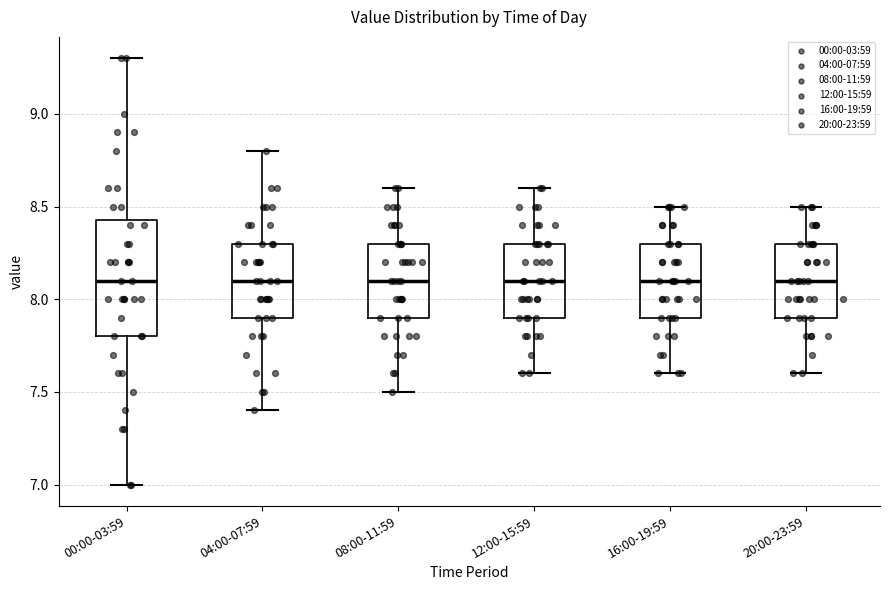

Reading left to right, read every box against the y-axis: the position of its median line, the range the box covers, and the ends of its whiskers. The values are not printed on the chart, so give them approximately, as read against the axis.

00:00-03:59: median 8.10, box 7.80 to 8.45, whiskers 7.00 to 9.30
04:00-07:59: median 8.10, box 7.90 to 8.30, whiskers 7.40 to 8.80
08:00-11:59: median 8.10, box 7.90 to 8.30, whiskers 7.50 to 8.60
12:00-15:59: median 8.10, box 7.90 to 8.30, whiskers 7.60 to 8.60
16:00-19:59: median 8.10, box 7.90 to 8.30, whiskers 7.60 to 8.50
20:00-23:59: median 8.10, box 7.90 to 8.30, whiskers 7.60 to 8.50